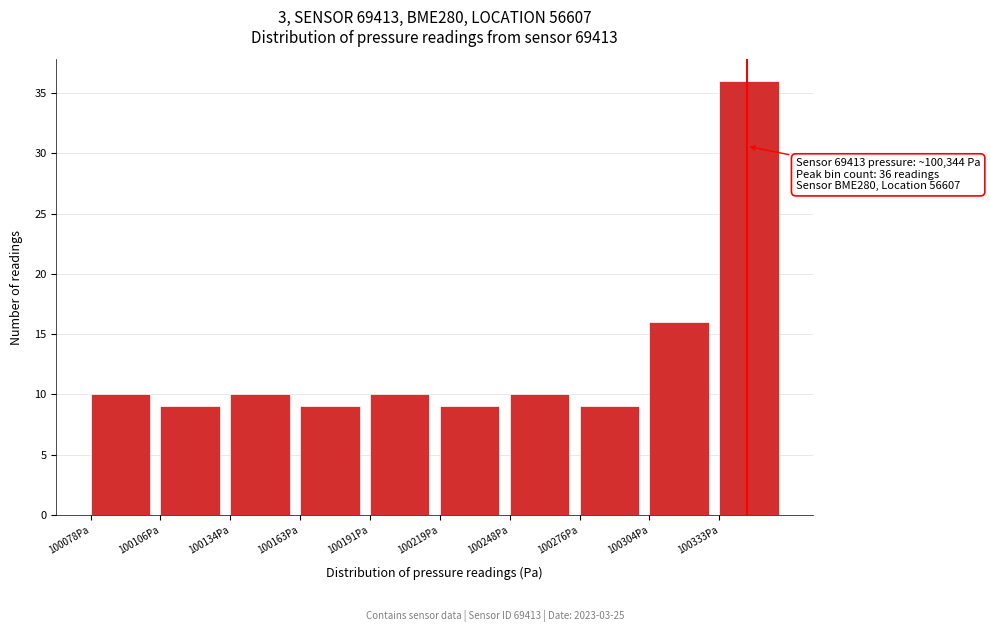

Over which range of the x-axis is the bar tallest?

100335 to 100360